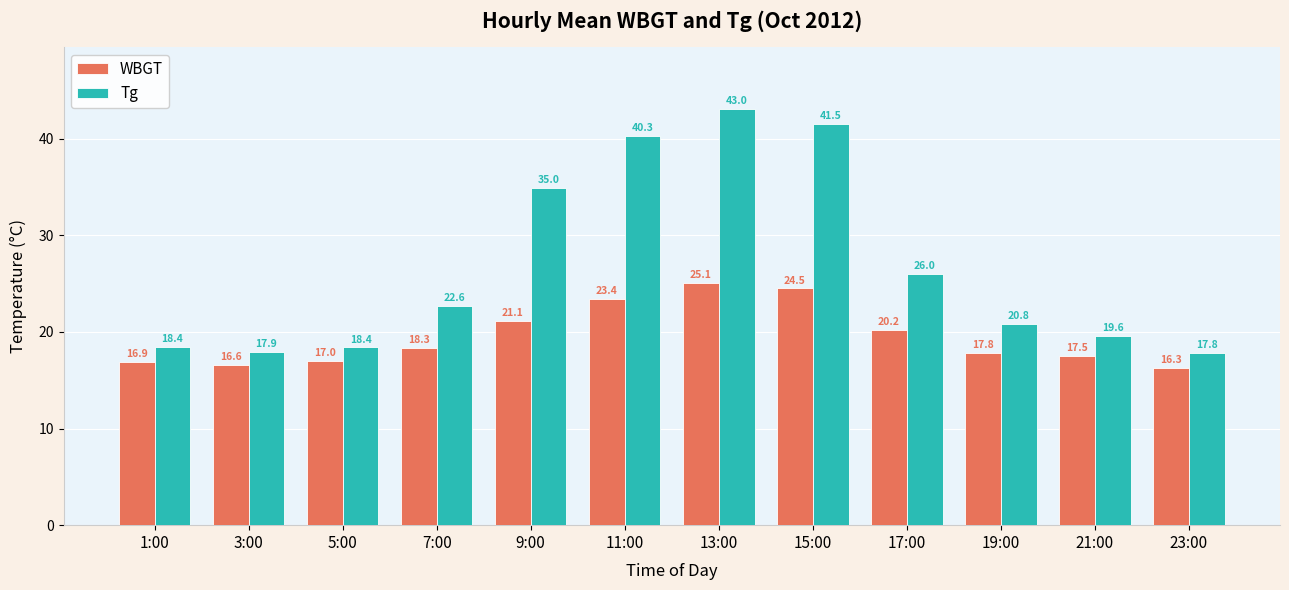

True or false: WBGT has a value of 16.3 at 23:00.

True